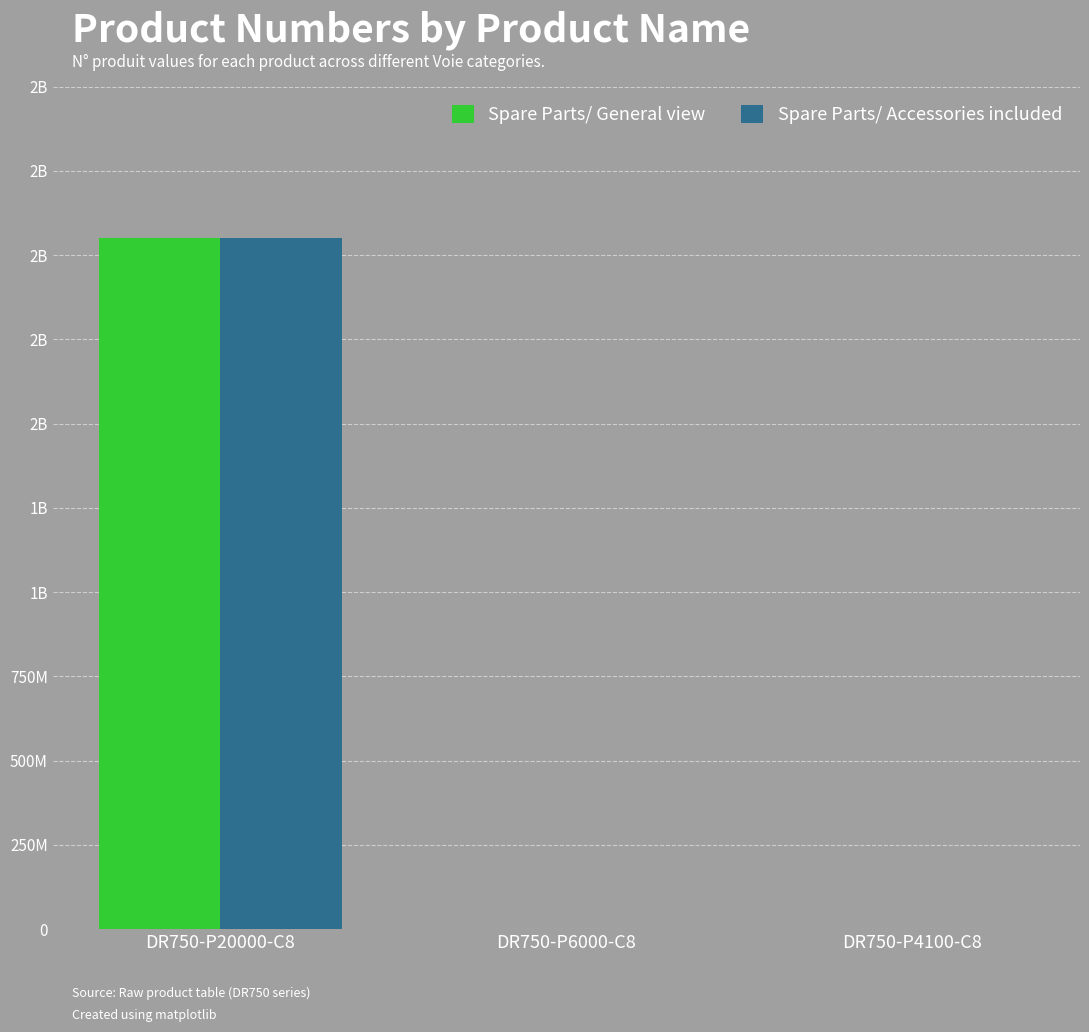

Does the chart contain stacked bars?

No